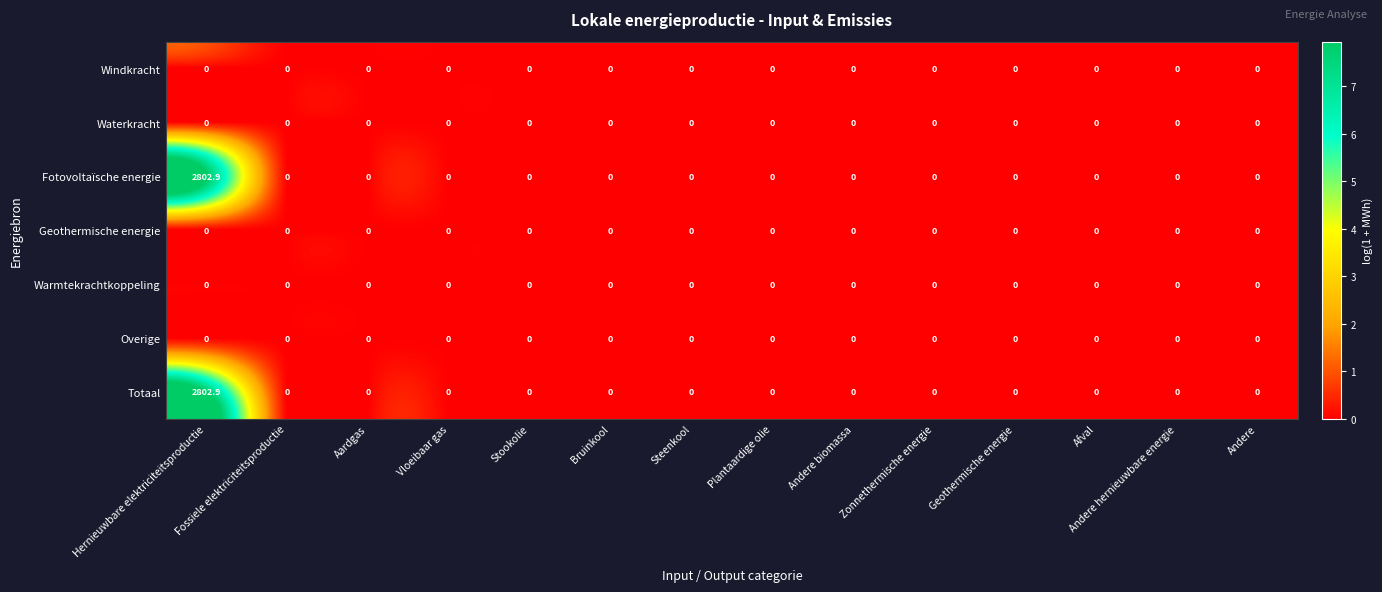

At which category is the sum across all series the highest?

Hernieuwbare elektriciteitsproductie